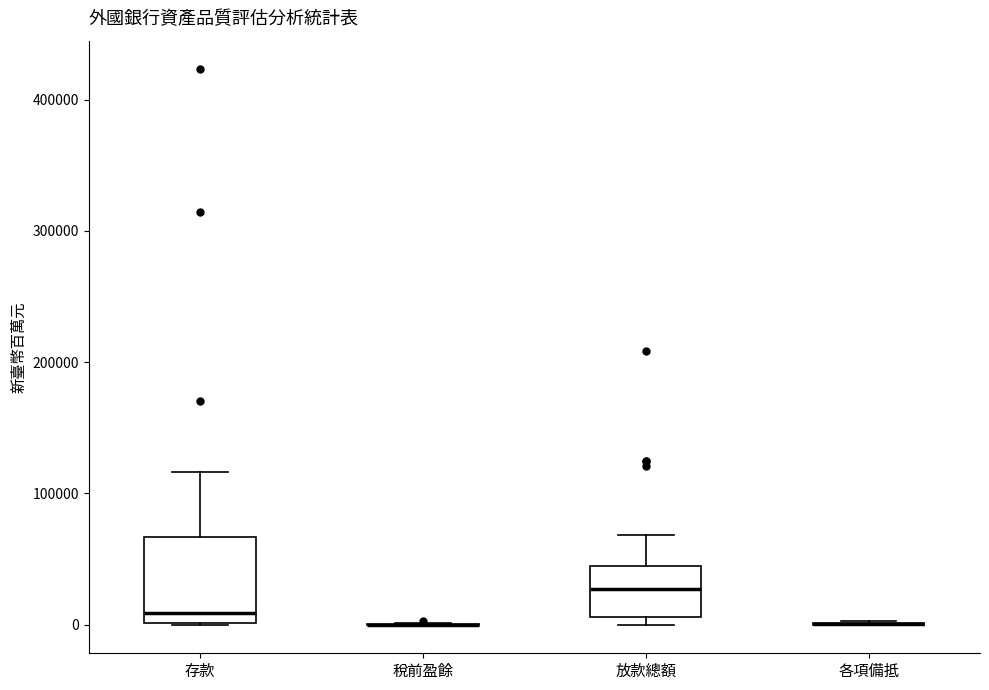

Reading left to right, read every box against the y-axis: the position of its median line, the range the box covers, and the ends of its whiskers. The values are not printed on the chart, so give them approximately, as read against the axis.

存款: median 10000, box 0 to 70000, whiskers 0 to 120000
稅前盈餘: box collapsed to a line at 0, whiskers 0 to 0
放款總額: median 30000, box 10000 to 40000, whiskers 0 to 70000
各項備抵: box collapsed to a line at 0, whiskers 0 to 0